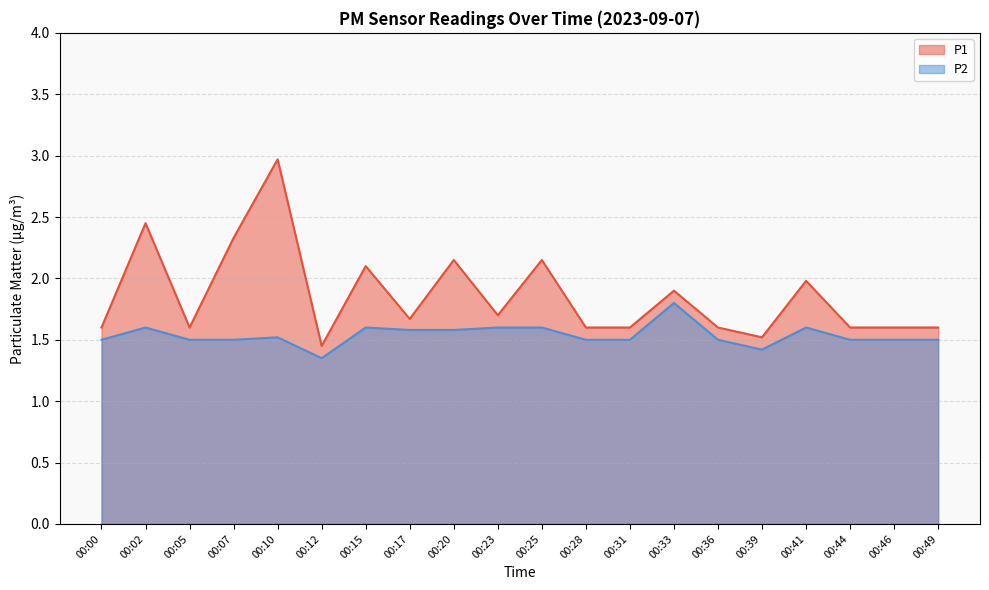

List the labels in order of P2 value, largest first.

00:33, 00:02, 00:15, 00:23, 00:25, 00:41, 00:17, 00:20, 00:10, 00:00, 00:05, 00:07, 00:28, 00:31, 00:36, 00:44, 00:46, 00:49, 00:39, 00:12